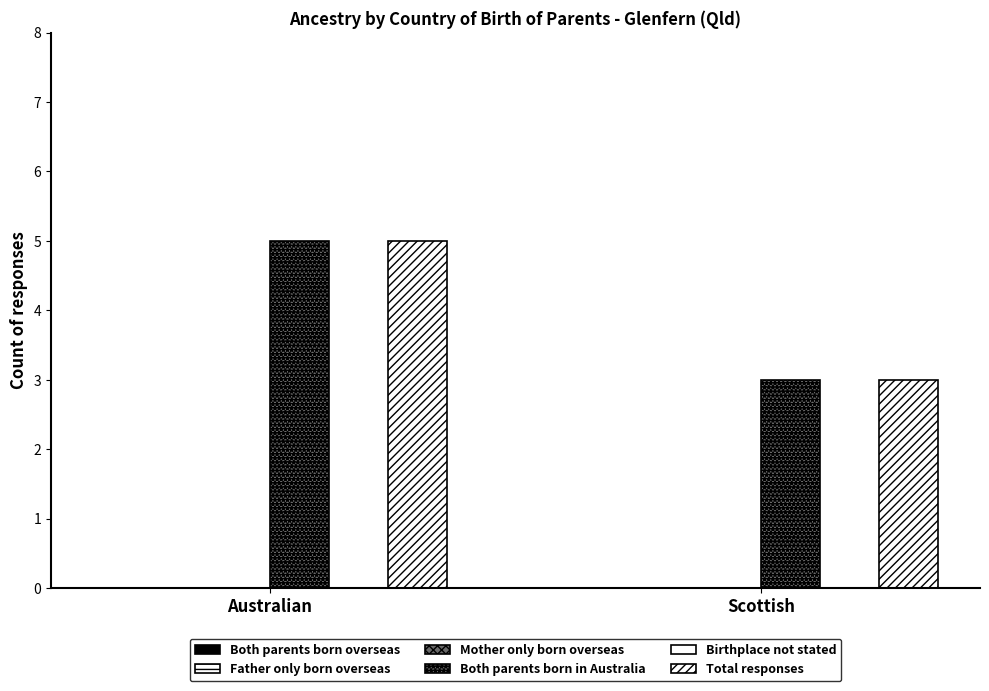

Reading left to right, transcribe all the data shown in this chart.

Both parents born overseas: Australian=0	Scottish=0
Father only born overseas: Australian=0	Scottish=0
Mother only born overseas: Australian=0	Scottish=0
Both parents born in Australia: Australian=5	Scottish=3
Birthplace not stated: Australian=0	Scottish=0
Total responses: Australian=5	Scottish=3